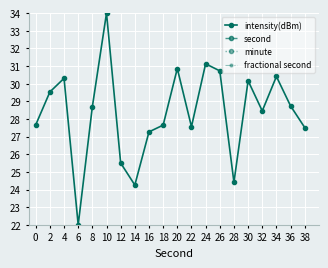

At which category is the sum across all series the highest?

34